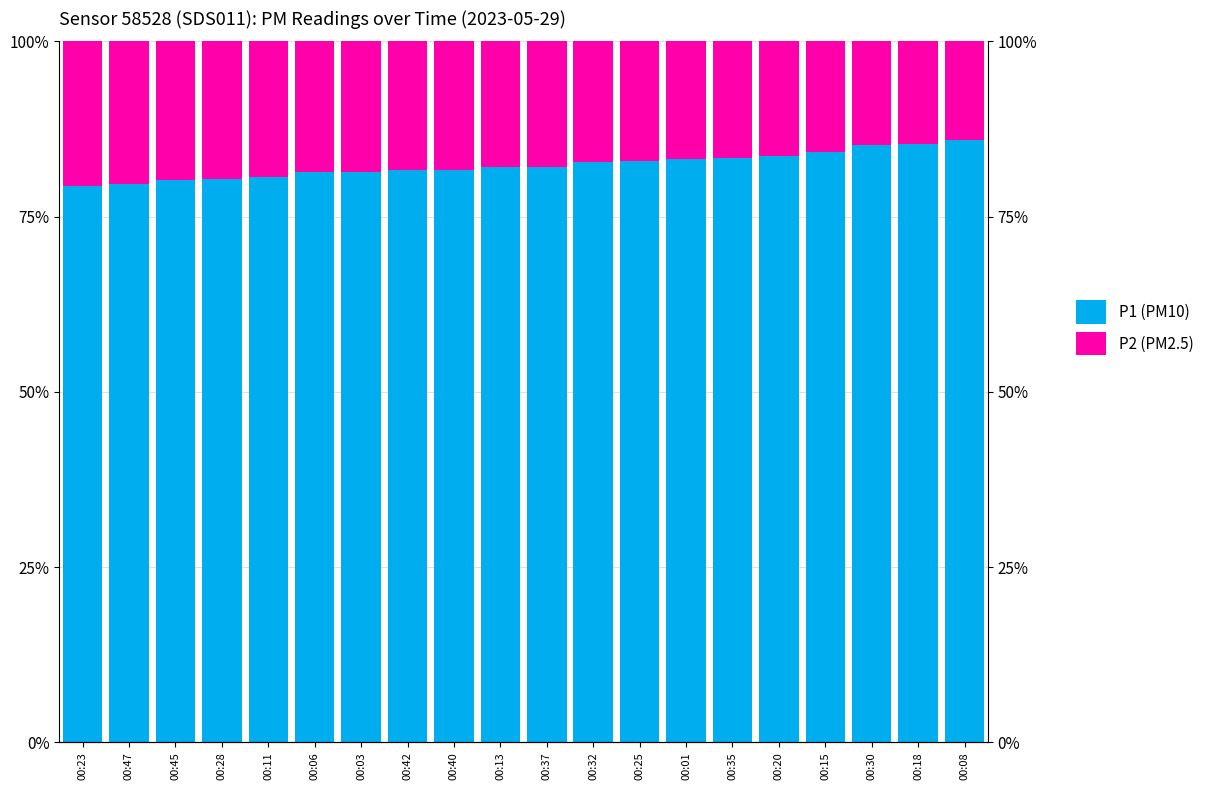

Which category has the lowest value in the P2 (PM2.5) series?

00:08